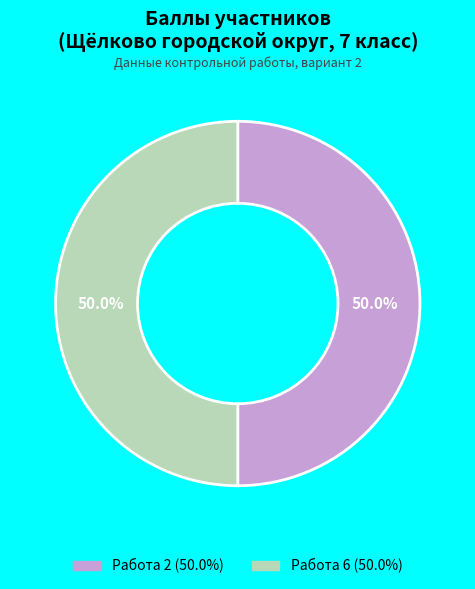

Is the sum of Работа 6 and Работа 2 greater than half?

Yes